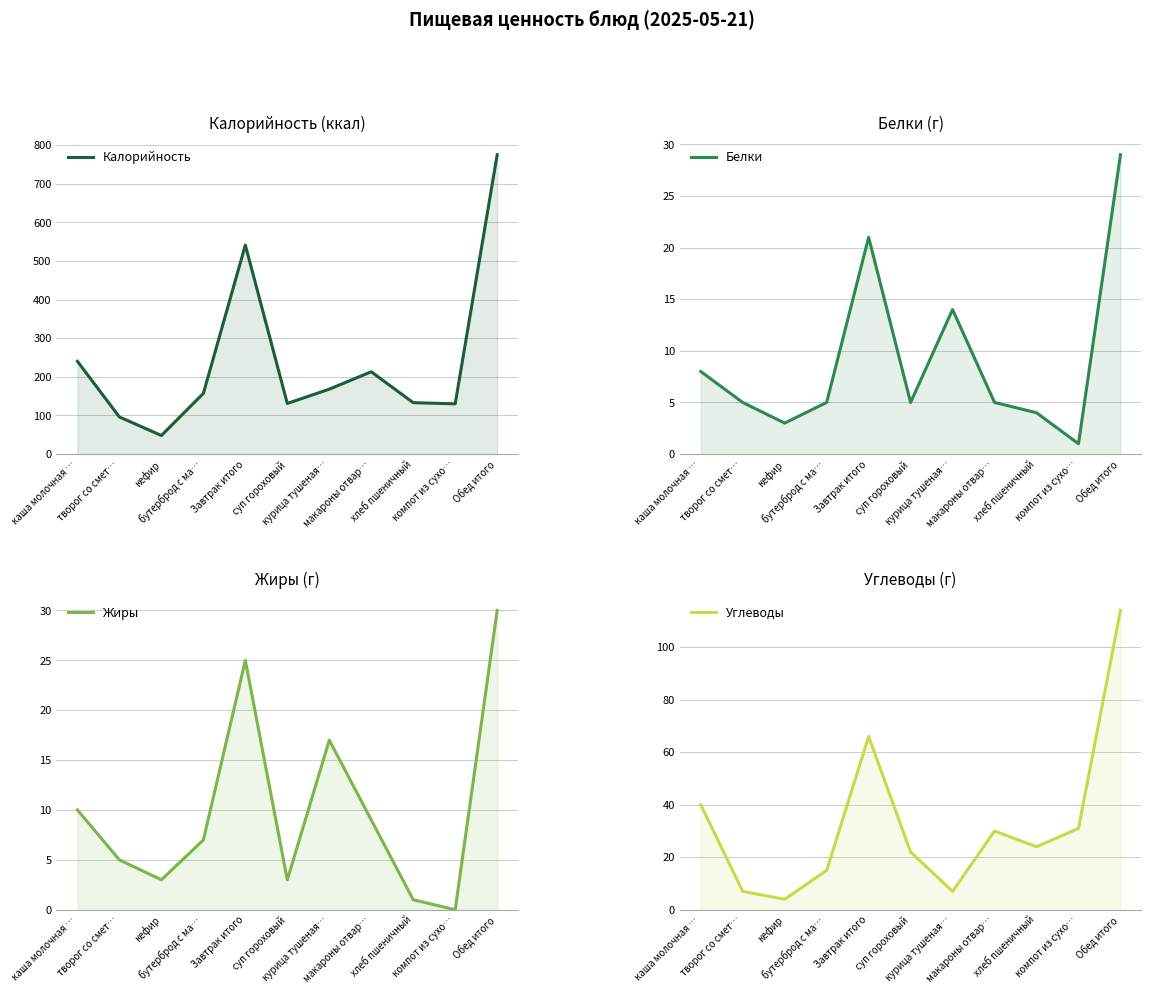

Rank the series by their maximum value, from highest to lowest.

Калорийность, Углеводы, Жиры, Белки